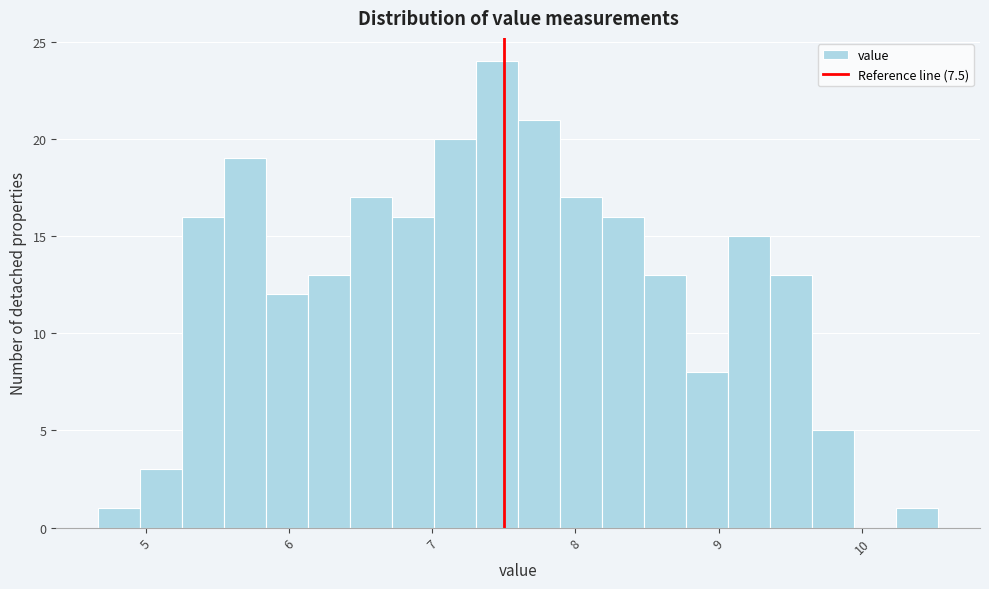

Around what value on the x-axis is the tallest bar? Give the approximate position of its centre, as read against the axis.

7.5